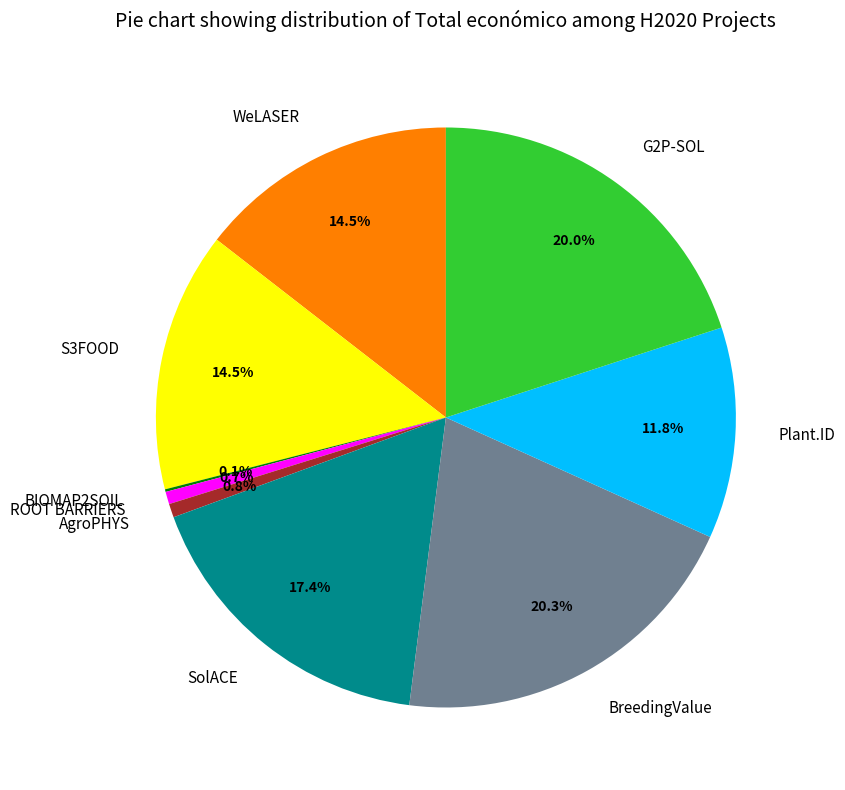

How much of the chart is everything except AgroPHYS?

99.2%